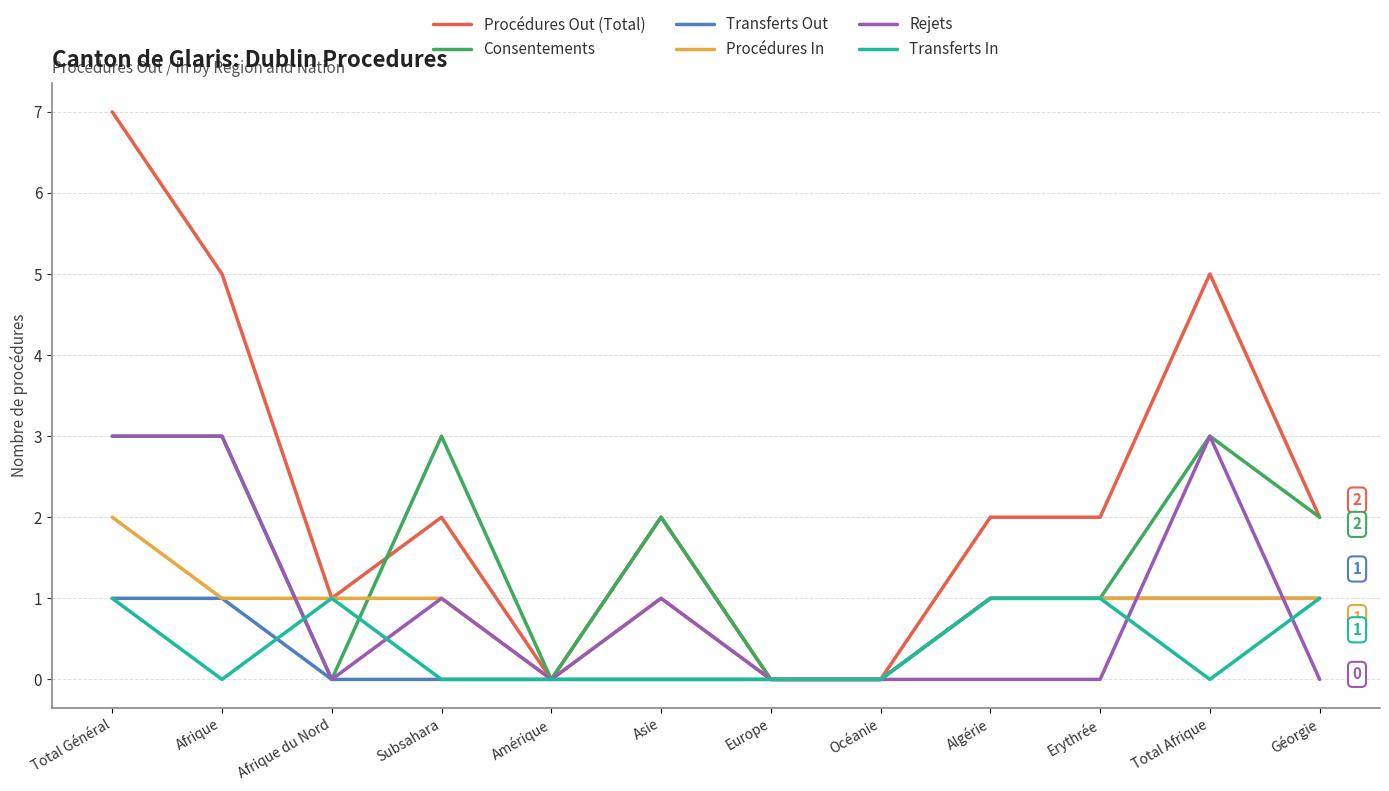

Which series has the widest spread of values?

Procédures Out (Total)